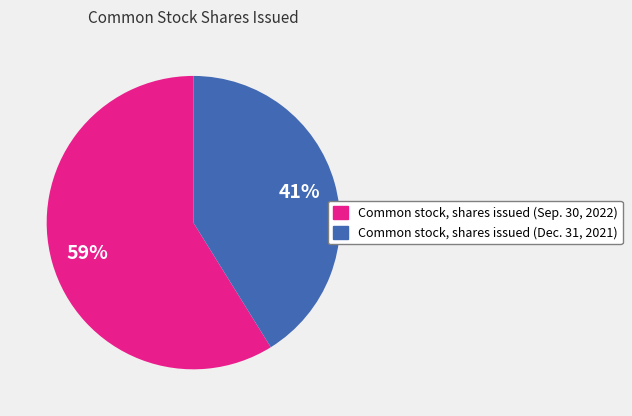

How many slices are in this pie chart?

2